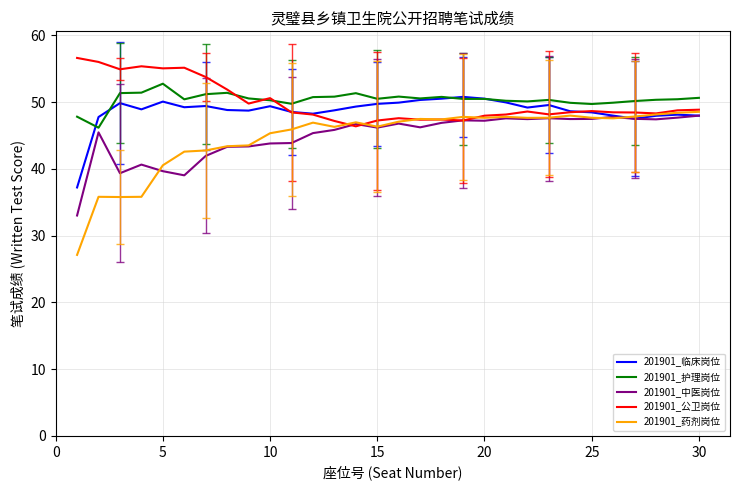

What is the maximum value shown in the chart?

56.6